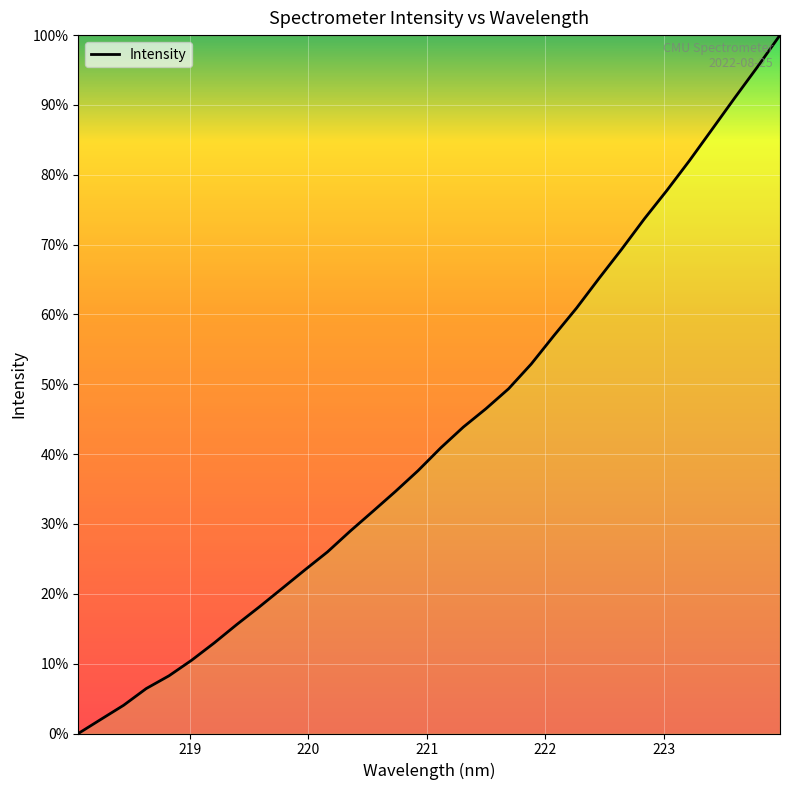

What is the greatest value displayed?

100.0